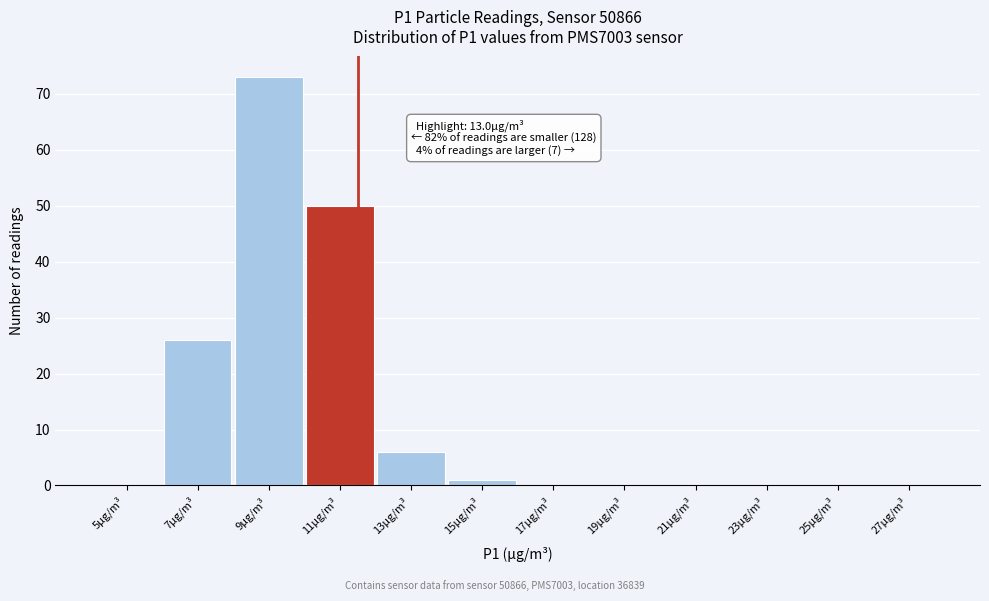

Reading right to left, transcribe all the data shown in this chart.

27µg/m³=0	25µg/m³=0	23µg/m³=0	21µg/m³=0	19µg/m³=0	17µg/m³=0	15µg/m³=1	13µg/m³=6	11µg/m³=50	9µg/m³=73	7µg/m³=26	5µg/m³=0